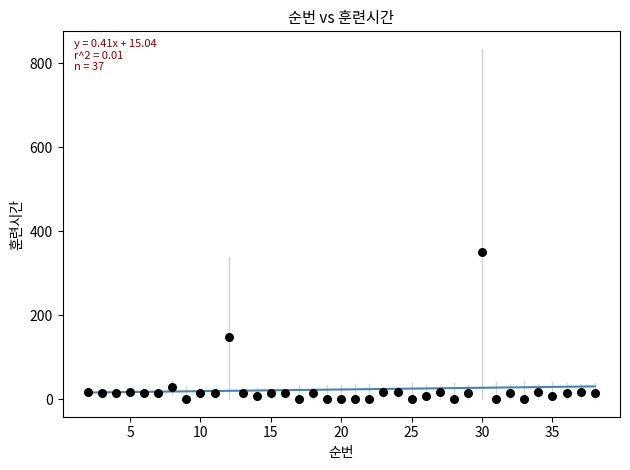

What is the range of Y values (max minus min)?

350